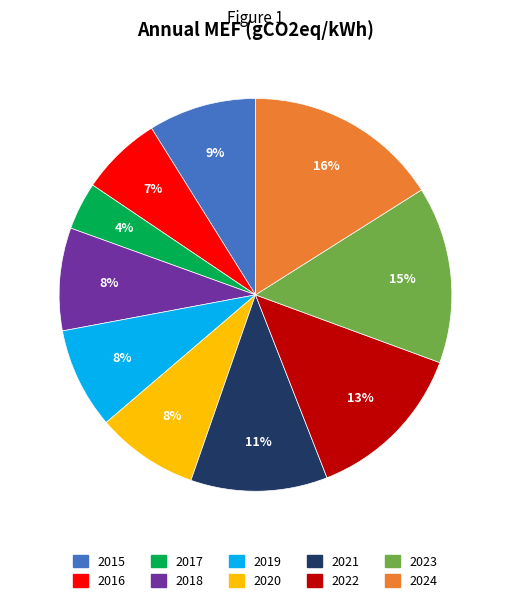

What is the ratio of the value at 2017 to the value at 2022?

0.3